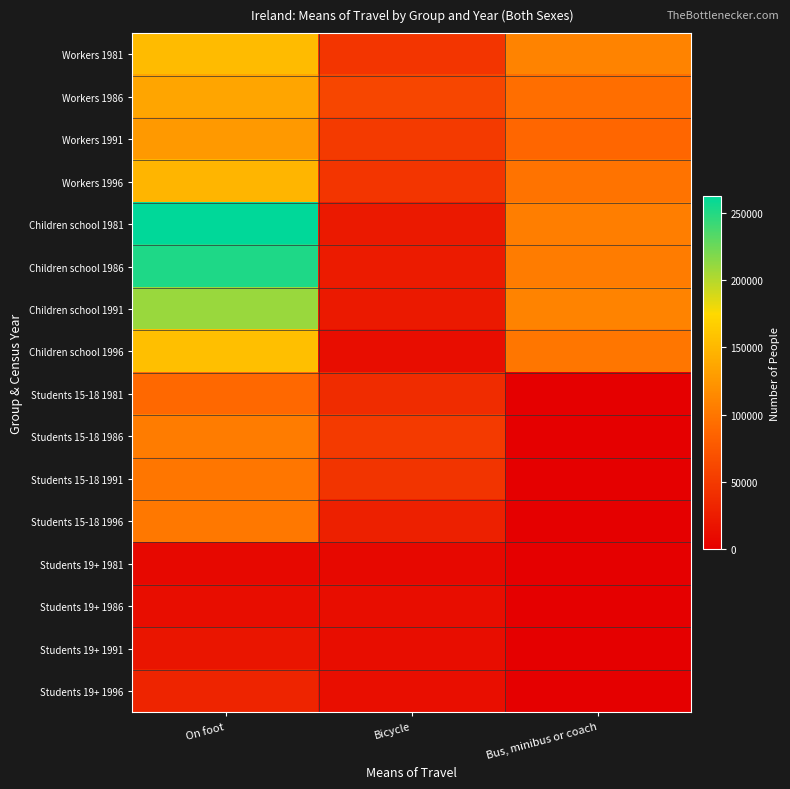

Reading left to right, extract all data points from this chart.

Workers 1981: On foot=151952	Bicycle=46994	Bus, minibus or coach=109988
Workers 1986: On foot=136000	Bicycle=60750	Bus, minibus or coach=93336
Workers 1991: On foot=126158	Bicycle=50257	Bus, minibus or coach=87377
Workers 1996: On foot=148376	Bicycle=46432	Bus, minibus or coach=98289
Children school 1981: On foot=262357	Bicycle=22139	Bus, minibus or coach=106059
Children school 1986: On foot=251947	Bicycle=23635	Bus, minibus or coach=105245
Children school 1991: On foot=209067	Bicycle=22407	Bus, minibus or coach=109745
Children school 1996: On foot=154776	Bicycle=11671	Bus, minibus or coach=100433
Students 15-18 1981: On foot=89893	Bicycle=38815	Bus, minibus or coach=0
Students 15-18 1986: On foot=105292	Bicycle=50648	Bus, minibus or coach=0
Students 15-18 1991: On foot=99751	Bicycle=45632	Bus, minibus or coach=0
Students 15-18 1996: On foot=102231	Bicycle=28202	Bus, minibus or coach=0
Students 19+ 1981: On foot=7692	Bicycle=7439	Bus, minibus or coach=0
Students 19+ 1986: On foot=12291	Bicycle=11929	Bus, minibus or coach=0
Students 19+ 1991: On foot=19150	Bicycle=11898	Bus, minibus or coach=0
Students 19+ 1996: On foot=31558	Bicycle=12703	Bus, minibus or coach=0